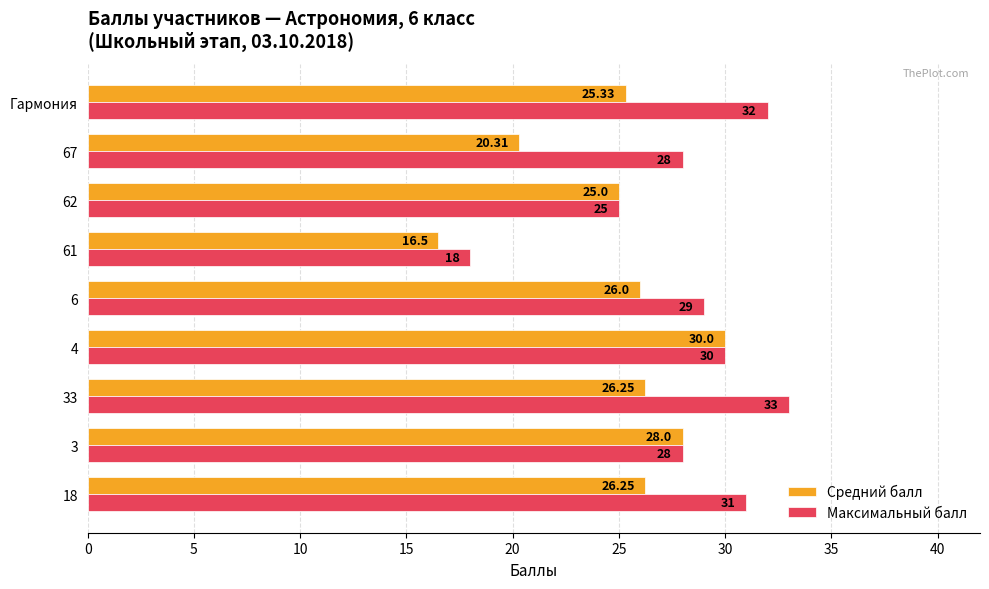

List the series in order of their overall mean, lowest first.

Средний балл, Максимальный балл